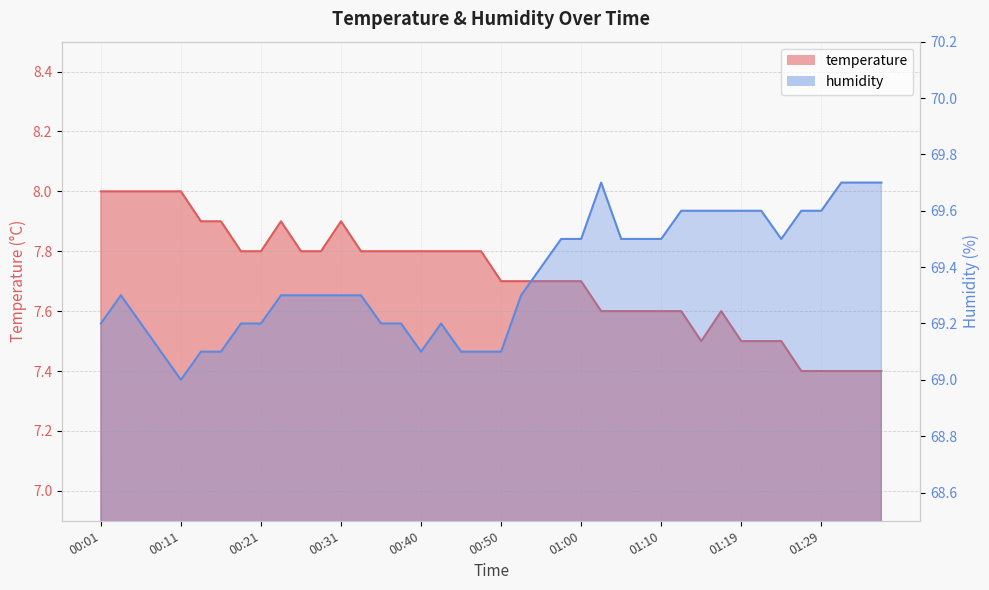

Is it true that temperature equals 10.5 at 01:17?

False